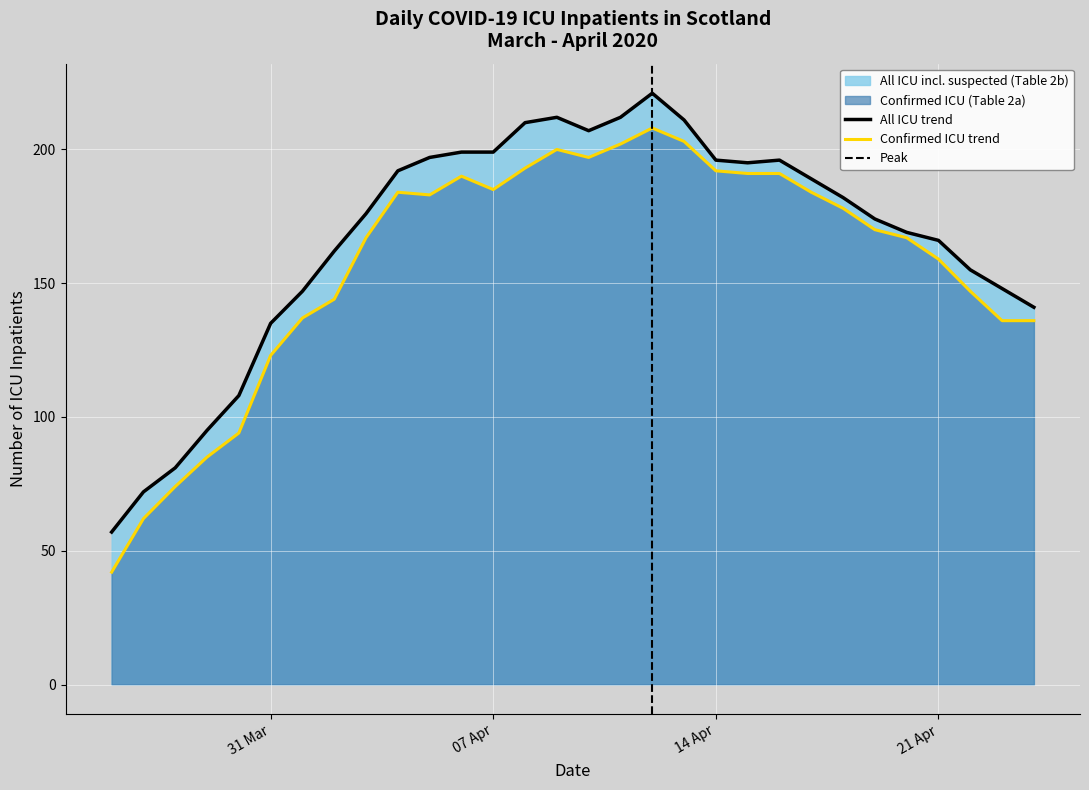

Which series has the widest spread of values?

Confirmed ICU (Table 2a)